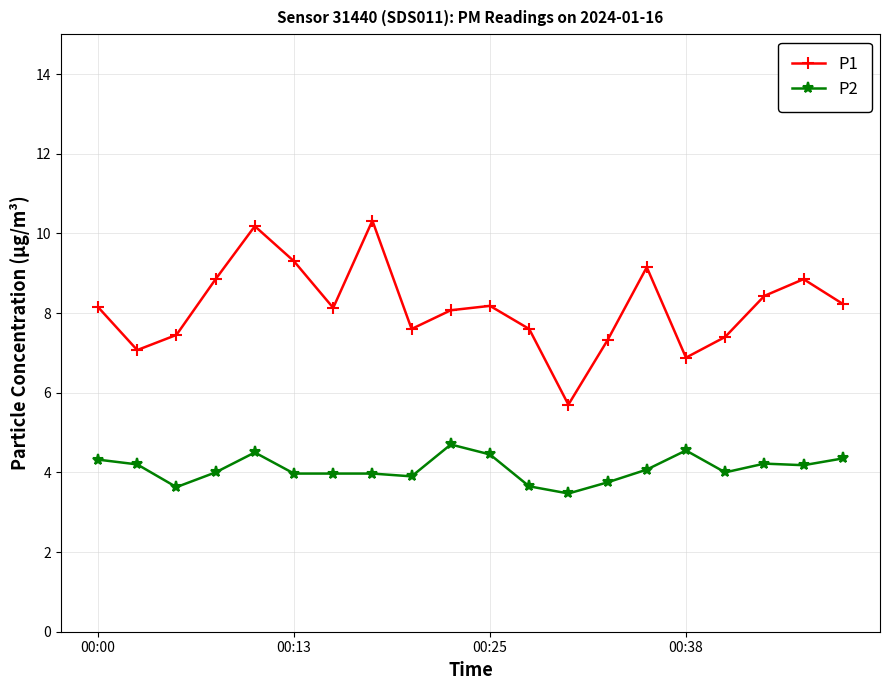

True or false: P2 has more than 0 points higher than both neighbors.

True